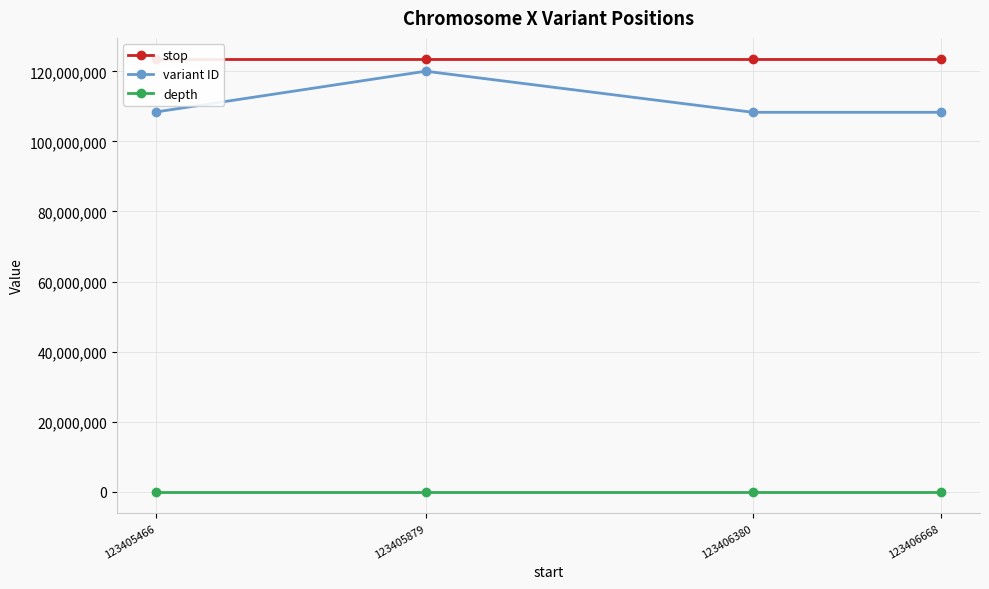

True or false: depth has more than 0 points higher than both neighbors.

False